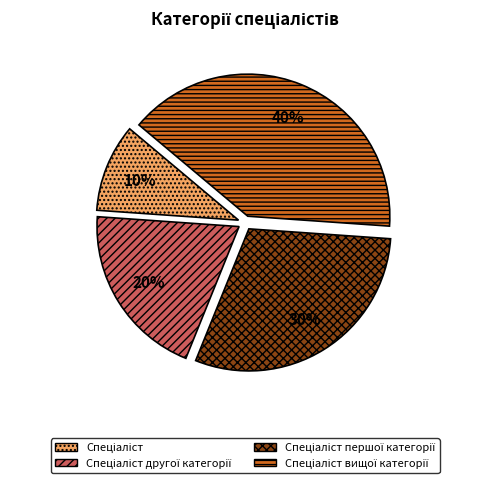

Does any single category account for the majority?

No